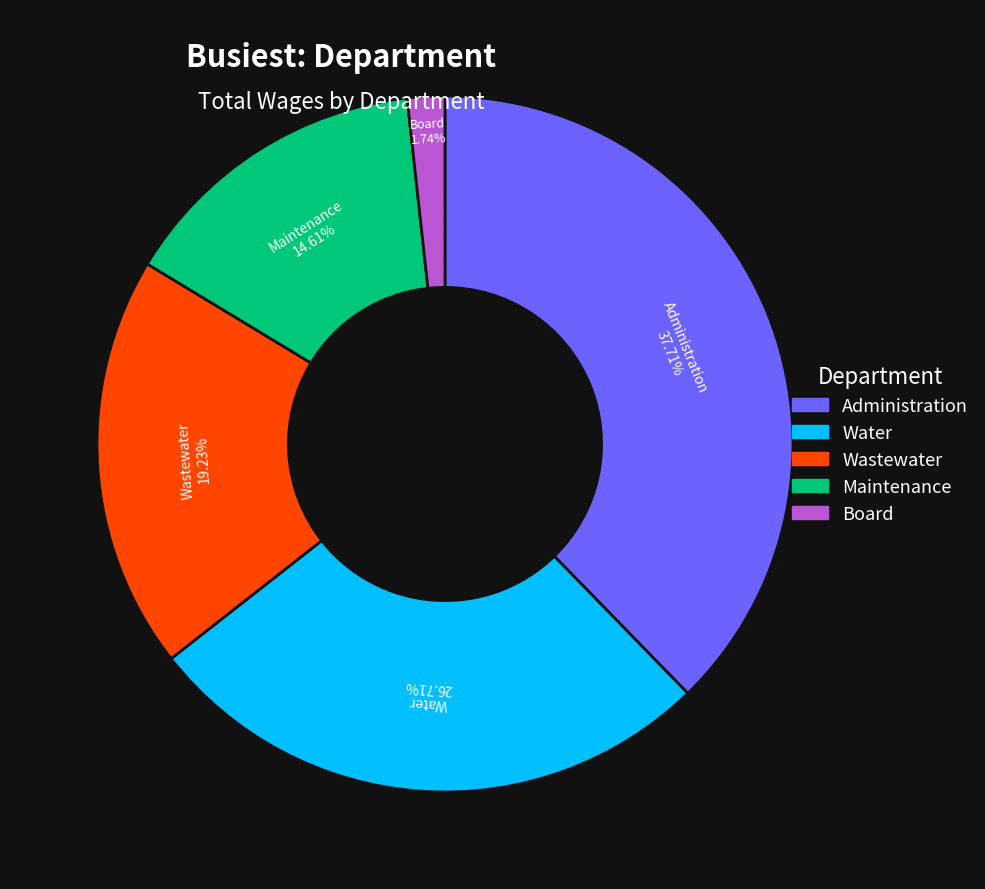

Is it true that Maintenance is 23% of the pie?

False